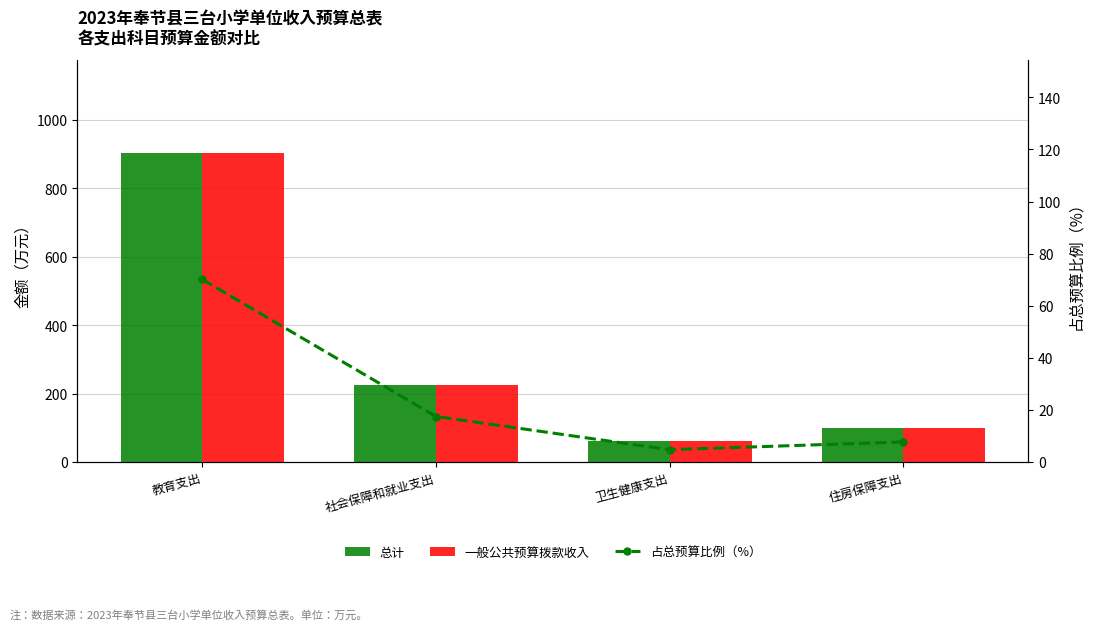

What is the difference between the second highest and minimum values in the 总计 series?

164.1